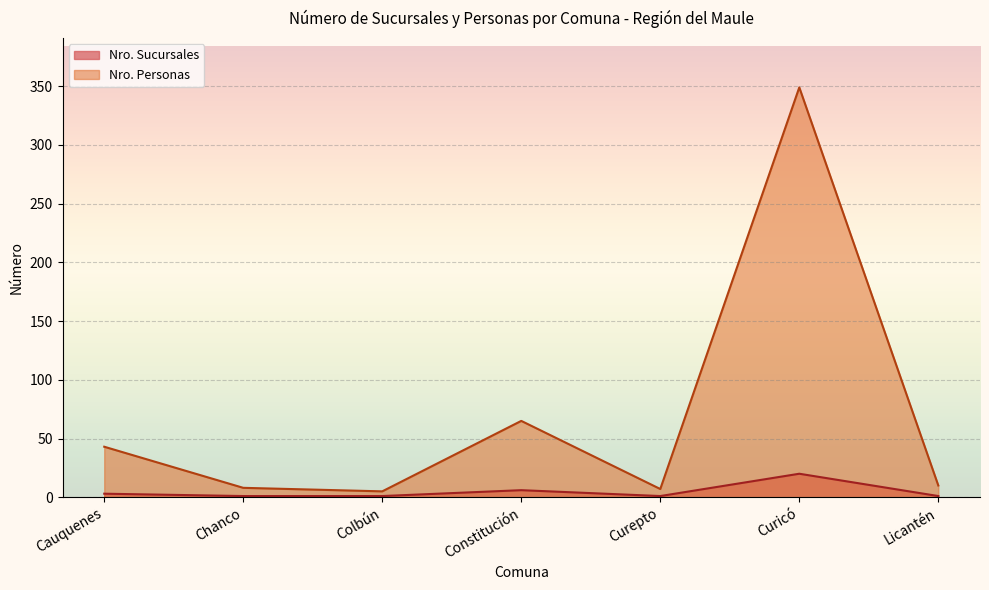

True or false: Nro. Personas has a value of 3 at Licantén.

False